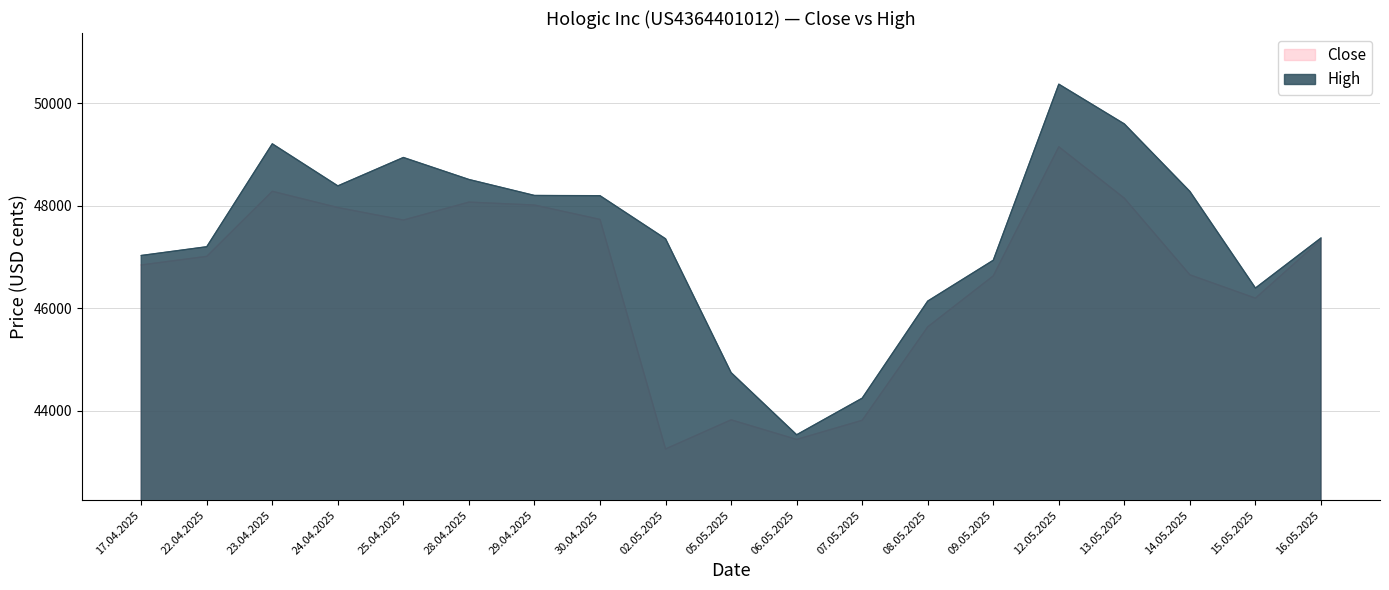

What is the sum of all High values?

900660